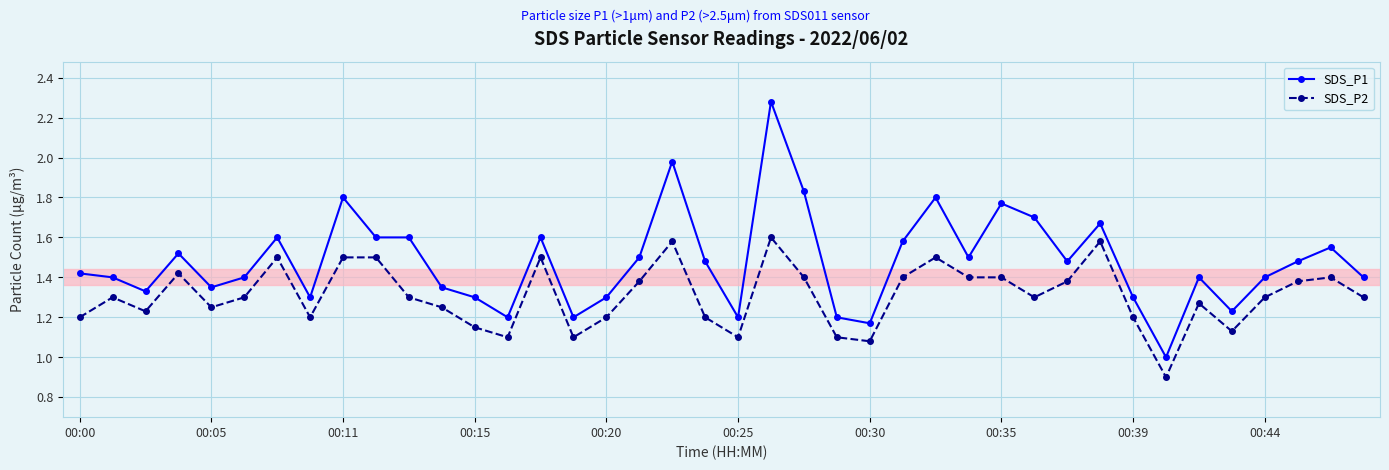

Does the chart have visible grid lines?

Yes